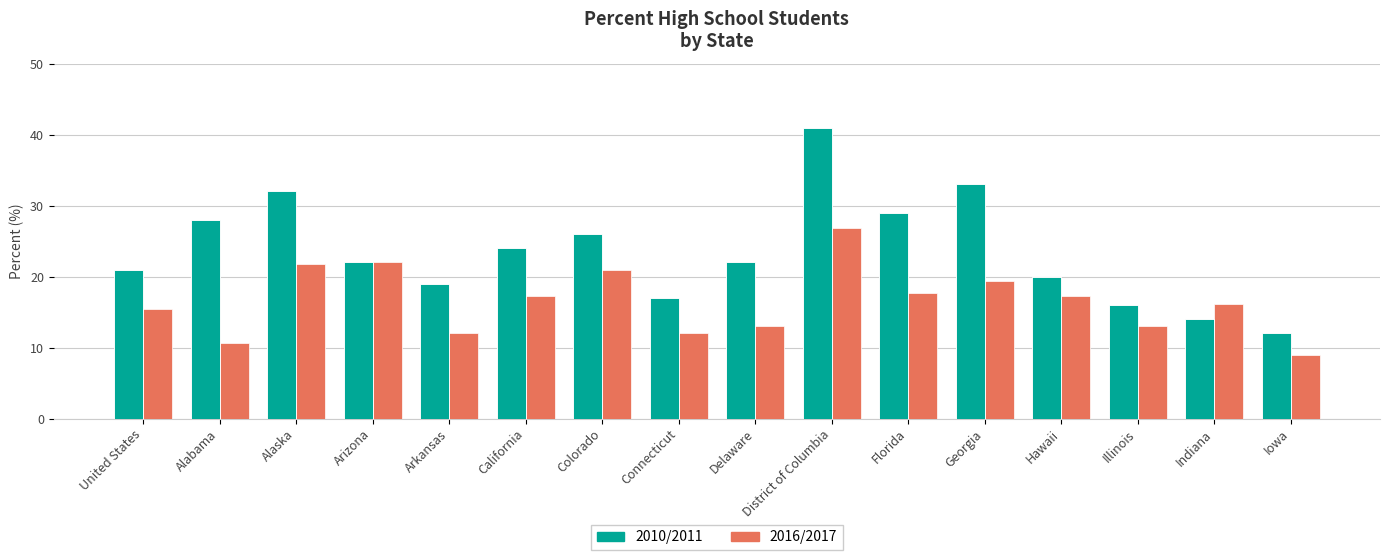

What is the label of the 8th bar from the right?

Delaware